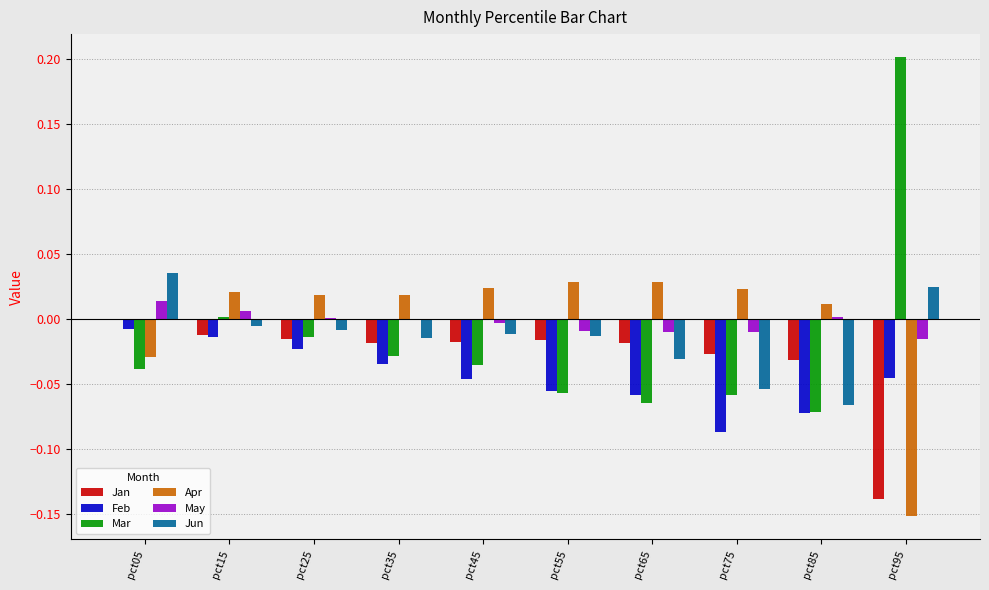

Is the value of Jun at pct65 greater than the value of Apr at pct45?

No